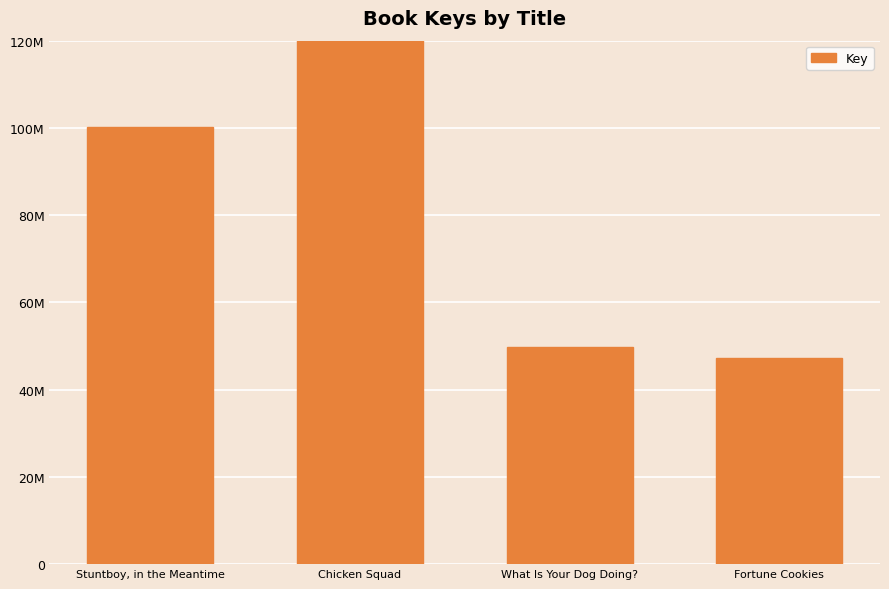

The value at What Is Your Dog Doing? is 49665609. True or false?

True